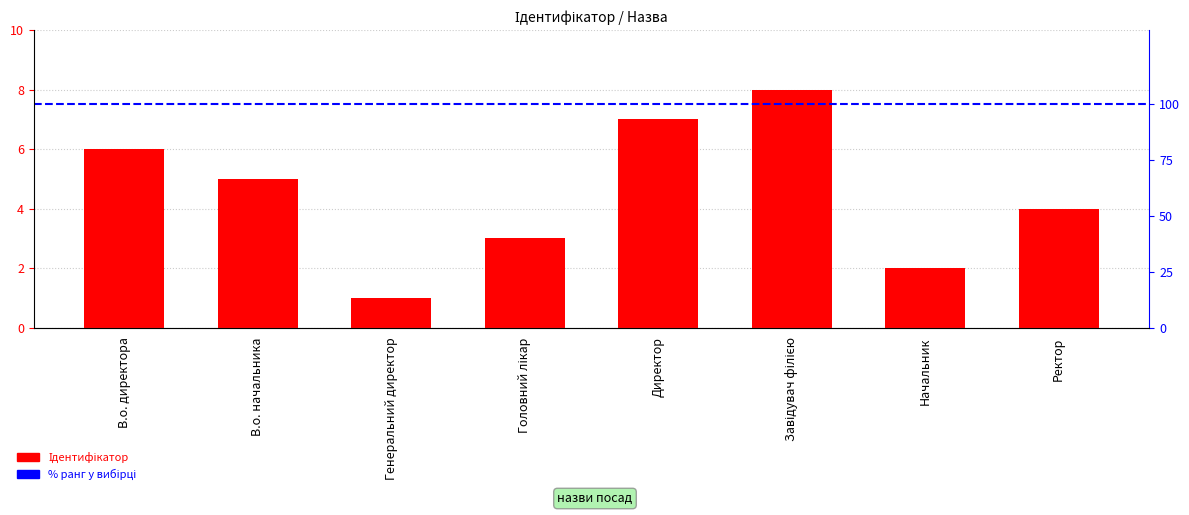

What is the label of the 6th bar from the left?

Завідувач філією